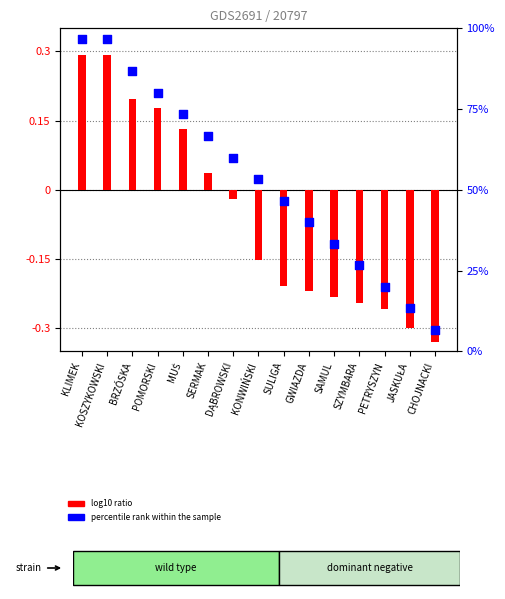

Which series contains the highest Y value?

percentile rank within the sample